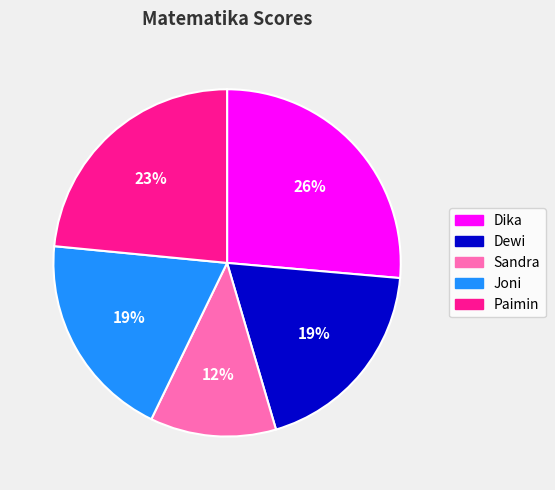

To the nearest percent, what percentage of the pie is Paimin?

23%